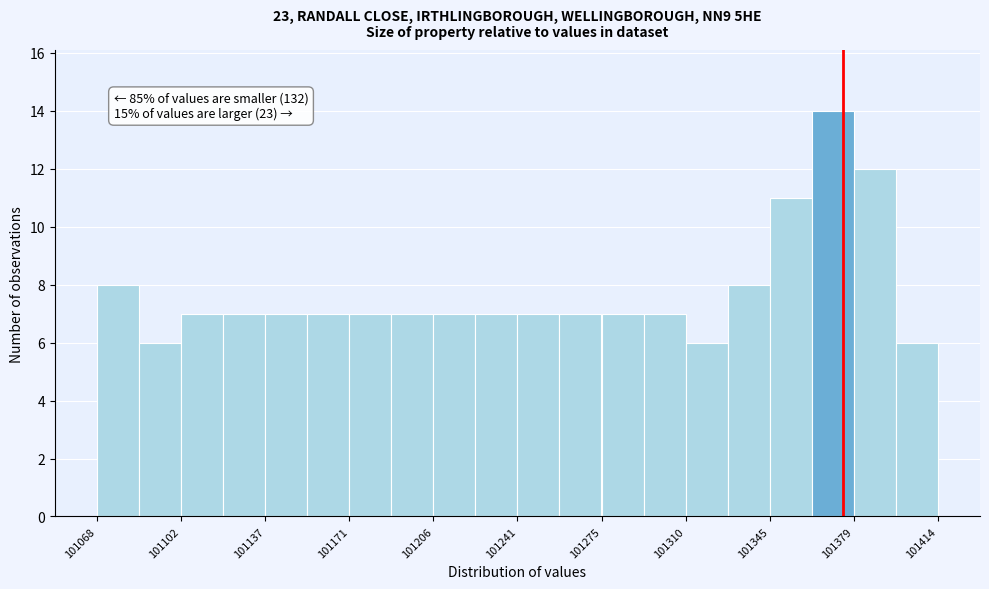

Around what value on the x-axis is the tallest bar? Give the approximate position of its centre, as read against the axis.

101370